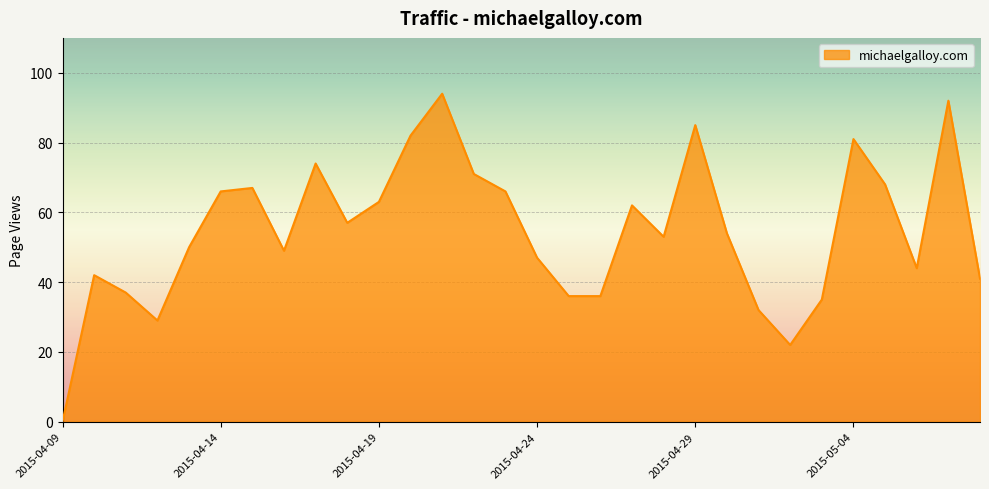

What is the difference between the maximum and minimum values?

94